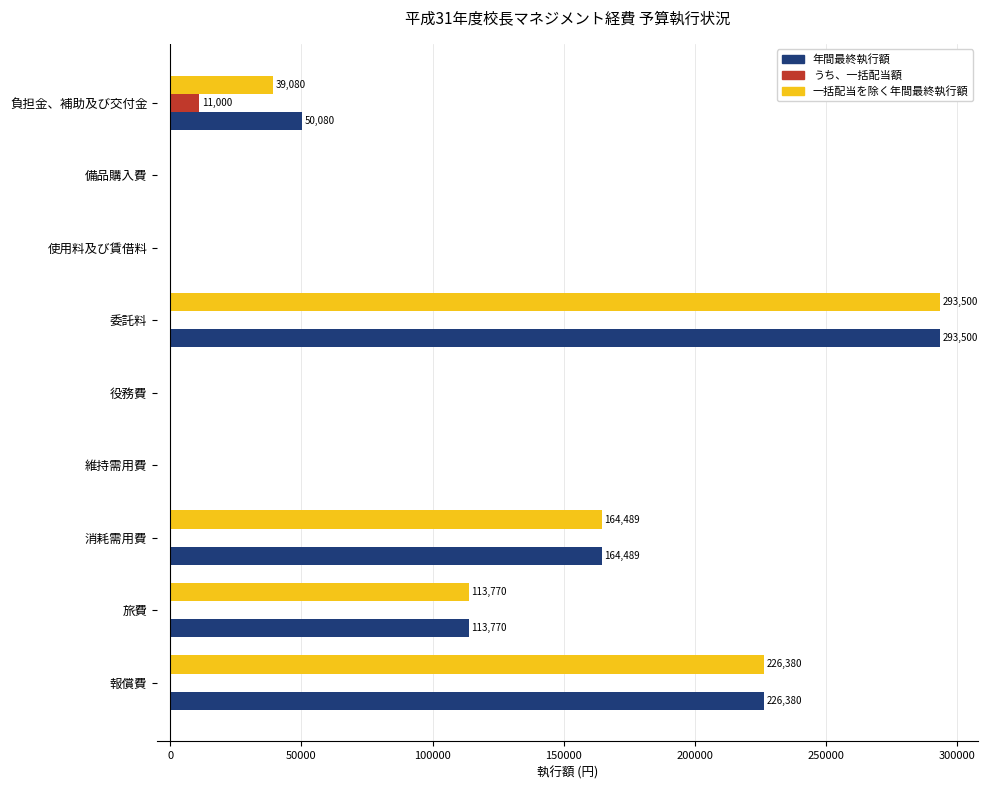

What is the sum of all 一括配当を除く年間最終執行額 values?

837219